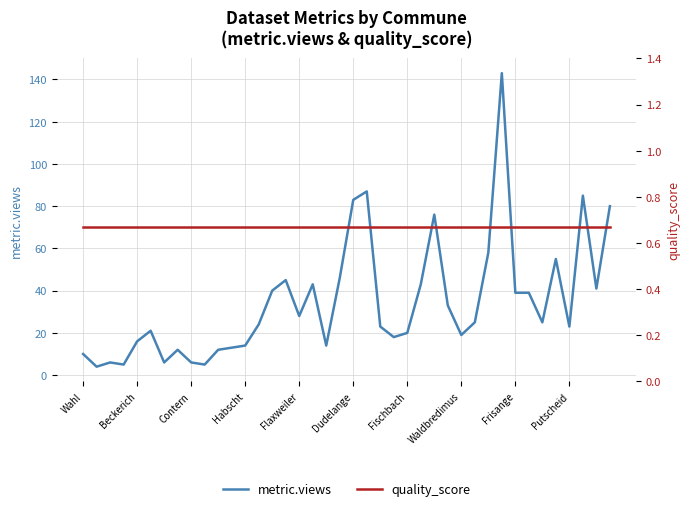

What are all the series names shown in the legend?

metric.views, quality_score